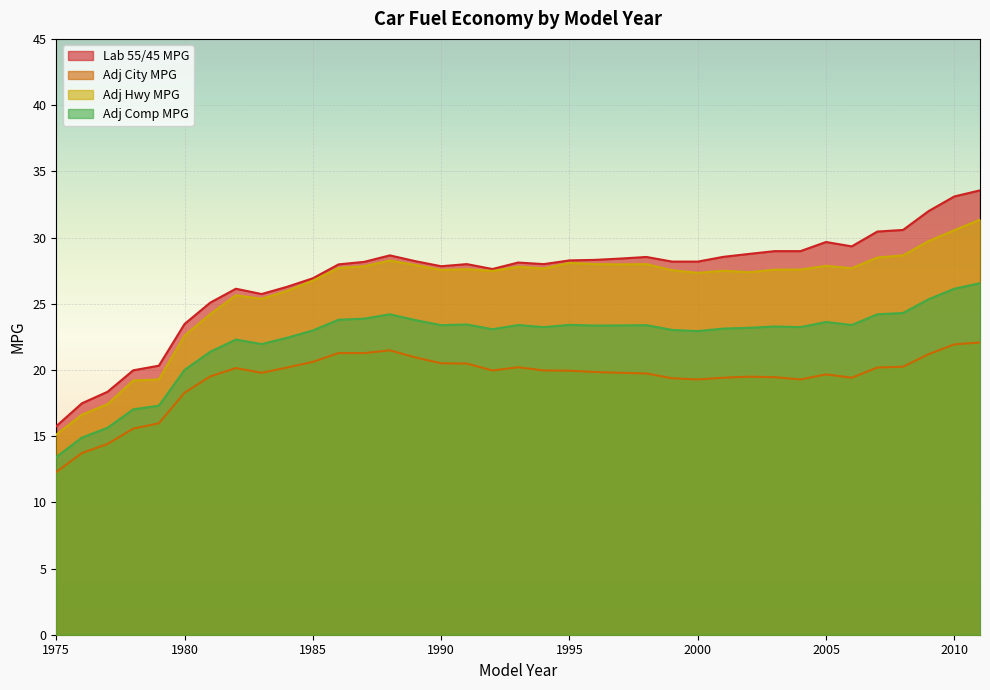

In Adj City MPG, how many points are higher than both neighbors (excluding endpoints)?

5